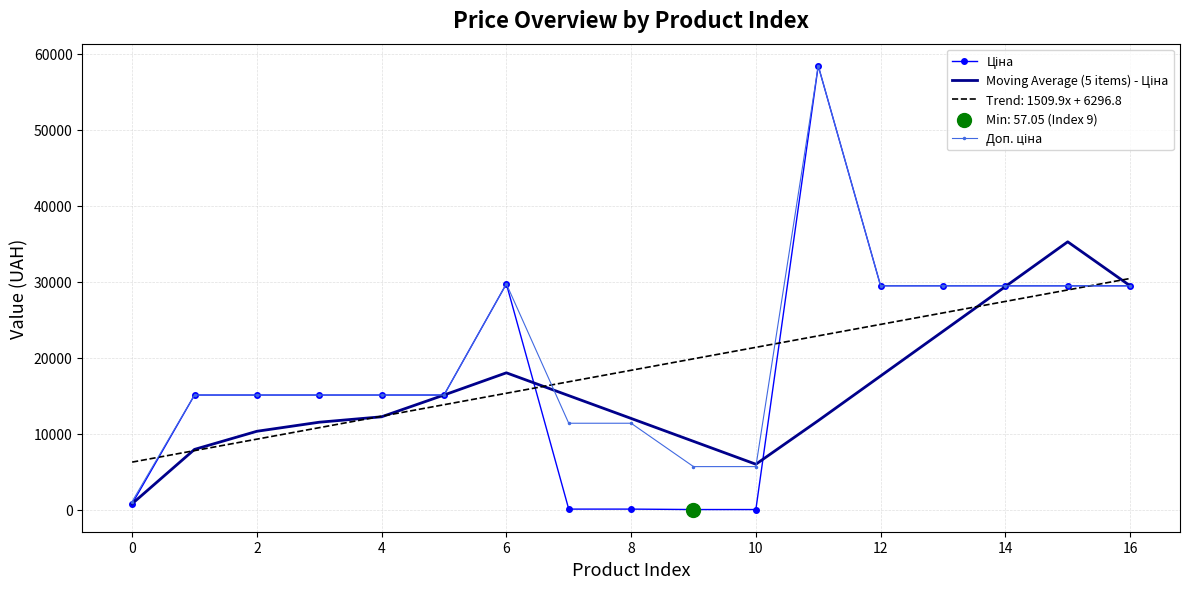

What is the greatest value displayed?

58426.5